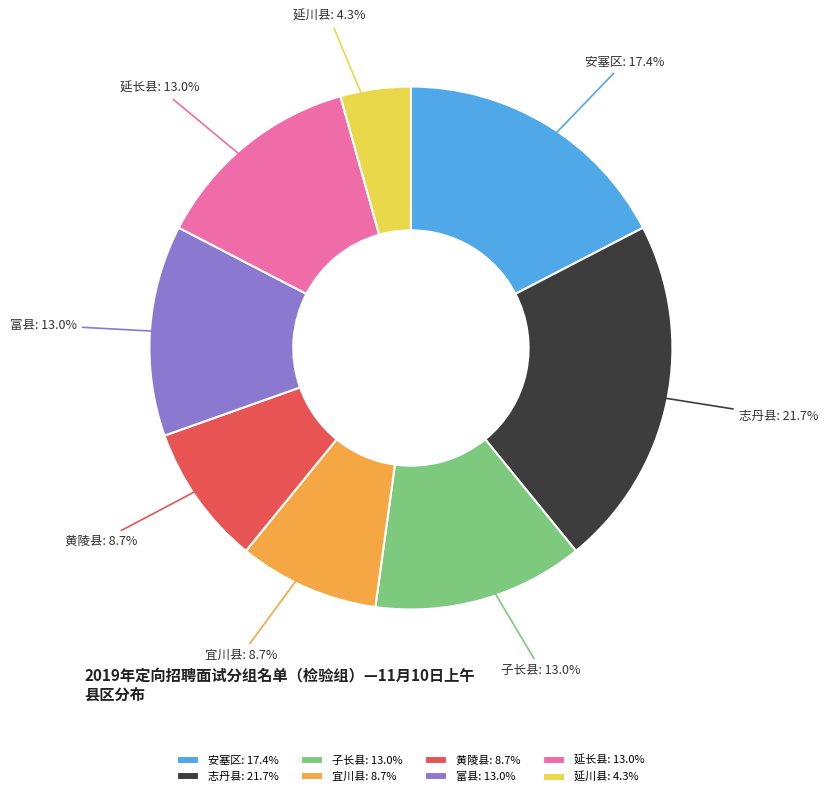

Approximately how many times larger is the value at 延川县 compared to 富县?

0.3